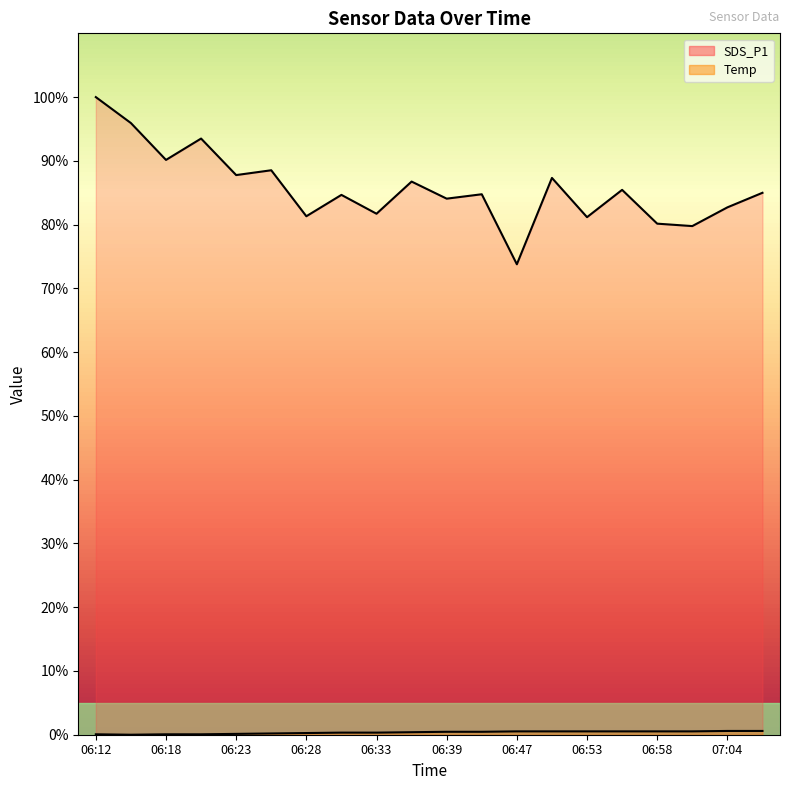

True or false: Temp and SDS_P1 cross at least once.

False